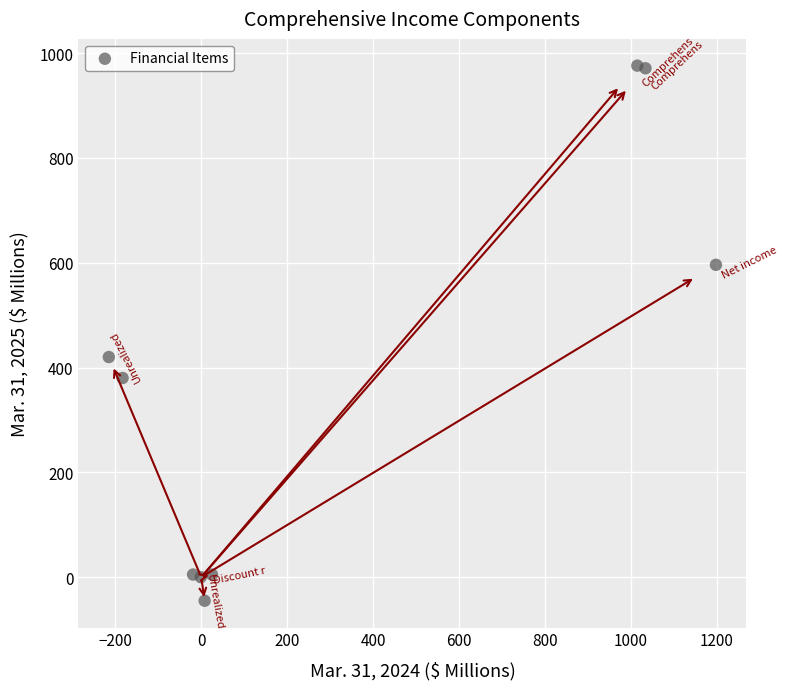

What Y value in the scatter plot is closest to 465?

420